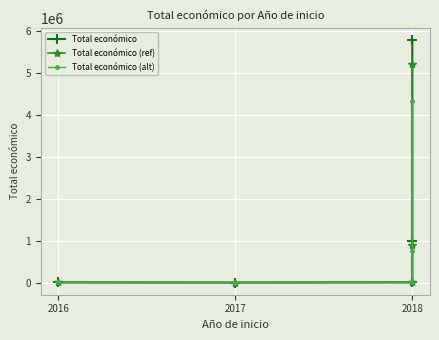

True or false: Total económico (alt) and Total económico (ref) cross at least once.

False